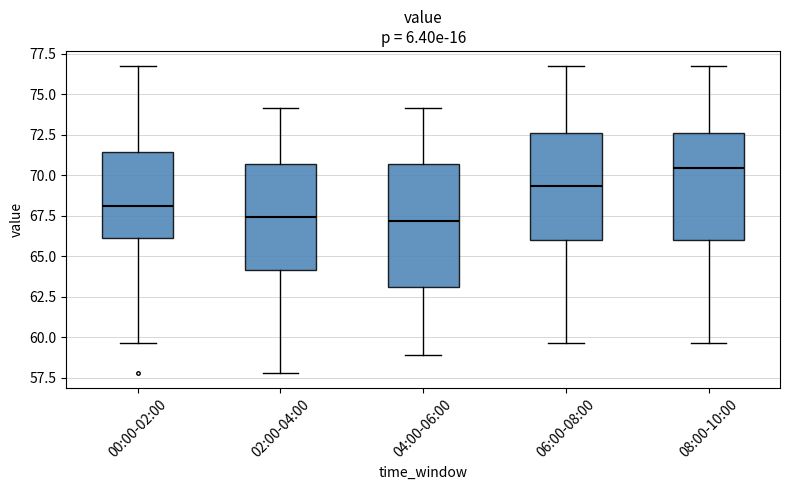

Which box's median line is the highest?

08:00-10:00